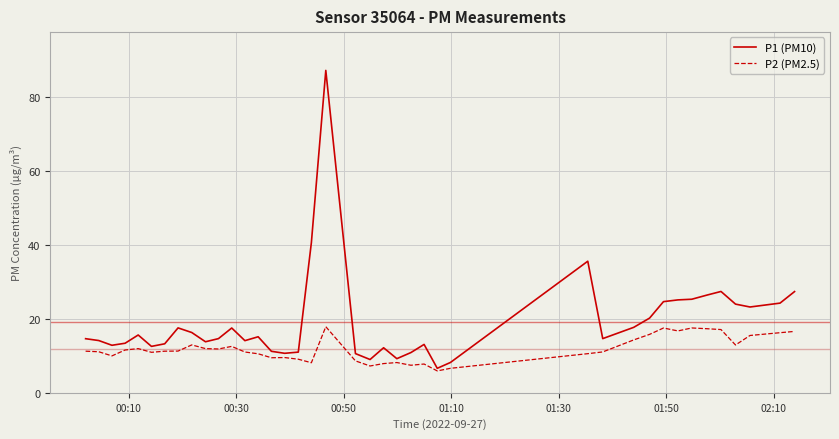

What is the maximum value for P2 (PM2.5)?

17.9